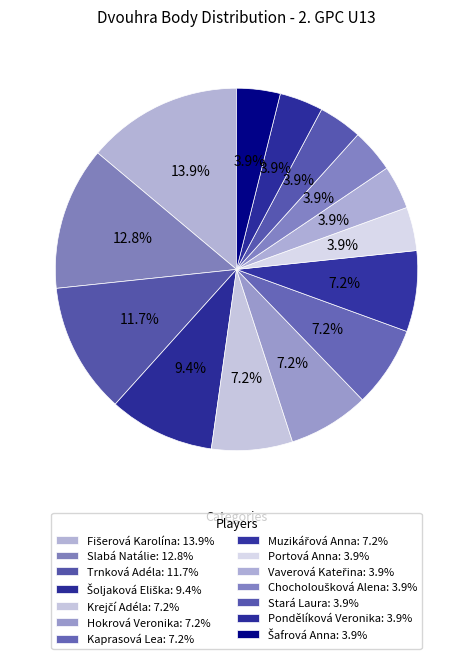

What portion of the pie excludes Hokrová Veronika?

92.8%